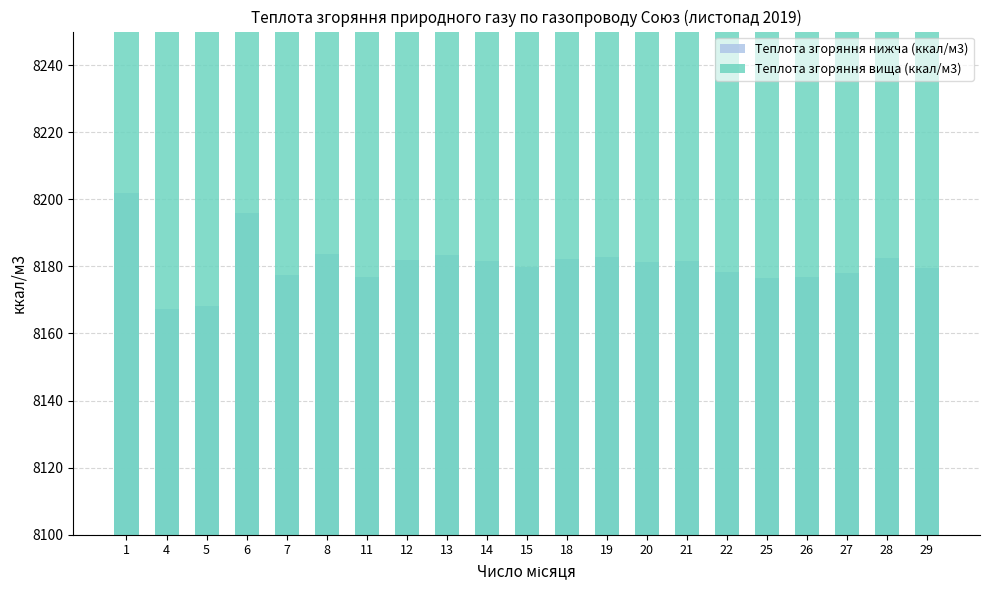

Is it true that Теплота згоряння вища (ккал/м3) equals 15500.4 at 21?

False